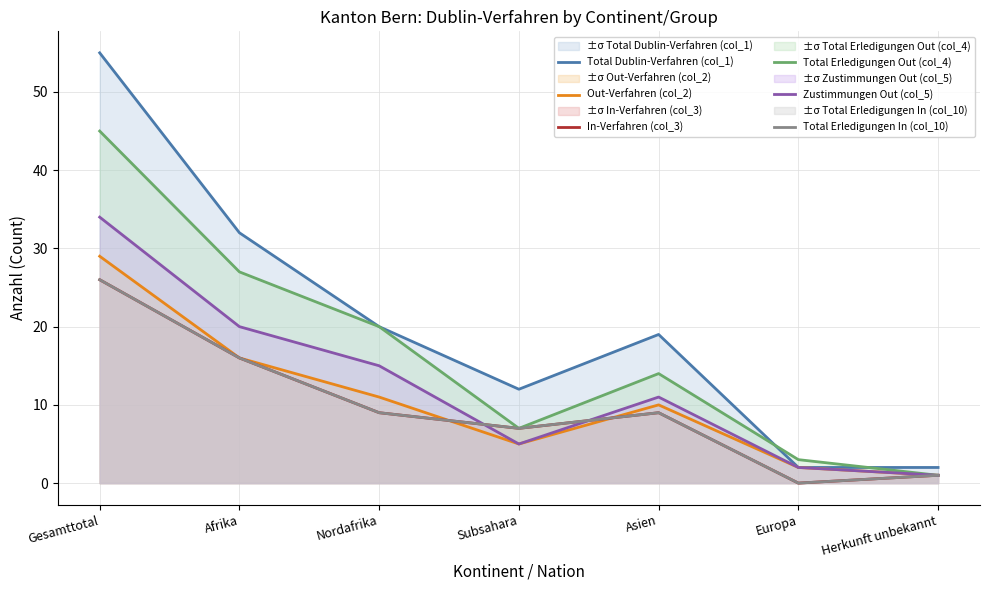

Is it true that Out-Verfahren (col_2) equals 27 at Afrika?

False